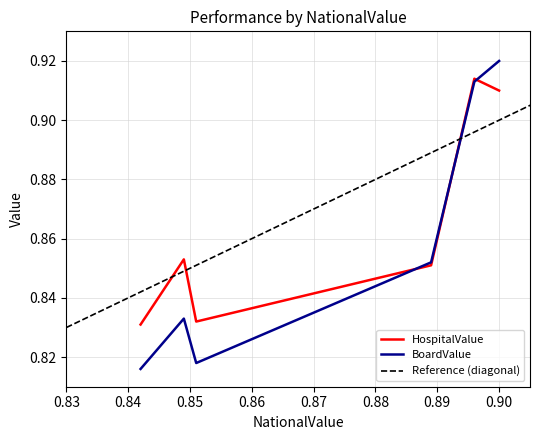

How many distinct data groups are displayed?

2